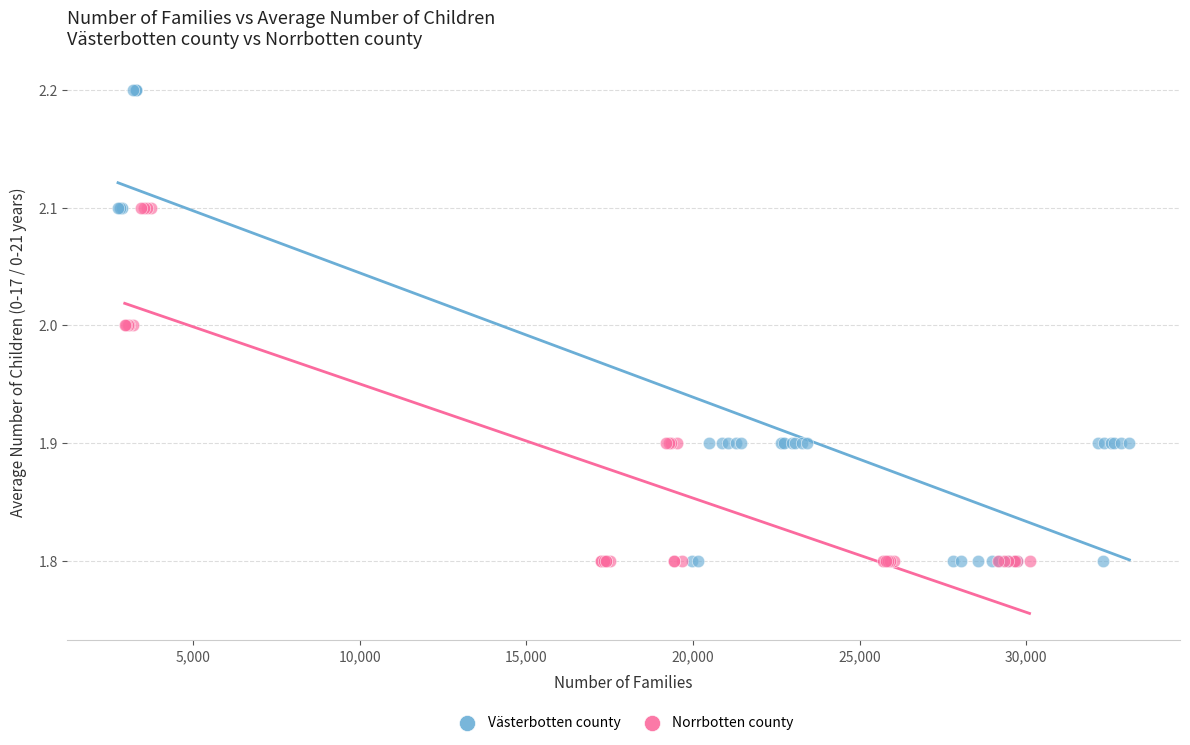

Which series contains the highest Y value?

Västerbotten county